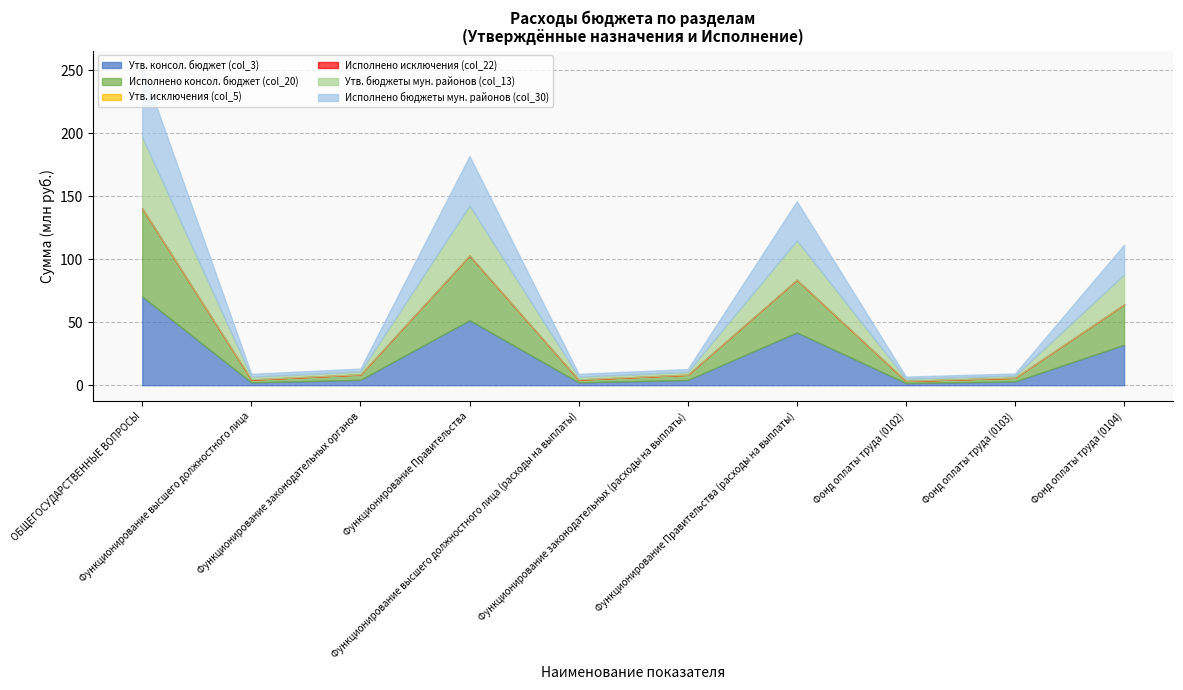

Reading right to left, transcribe all the data shown in this chart.

Утв. консол. бюджет (col_3): 32132257.2	2973649.0	1717235.3	41925598.3	4172779.8	2255718.1	51661216.1	4279618.2	2255718.1	70422608.8
Исполнено консол. бюджет (col_20): 32131257.2	2973649.0	1717235.3	41924598.3	4161244.8	2255718.1	51443967.1	4268083.2	2255718.1	70193824.7
Утв. исключения (col_5): 0.0	0.0	0.0	0.0	0.0	0.0	0.0	0.0	0.0	0.0
Исполнено исключения (col_22): 0.0	0.0	0.0	0.0	0.0	0.0	0.0	0.0	0.0	0.0
Утв. бюджеты мун. районов (col_13): 23654815.4	1689174.4	1717235.3	31115699.1	2269410.8	2255718.1	39571131.5	2332449.2	2255718.1	56384355.2
Исполнено бюджеты мун. районов (col_30): 23653815.4	1689174.4	1717235.3	31114699.1	2269410.8	2255718.1	39354665.2	2332449.2	2255718.1	56167888.8